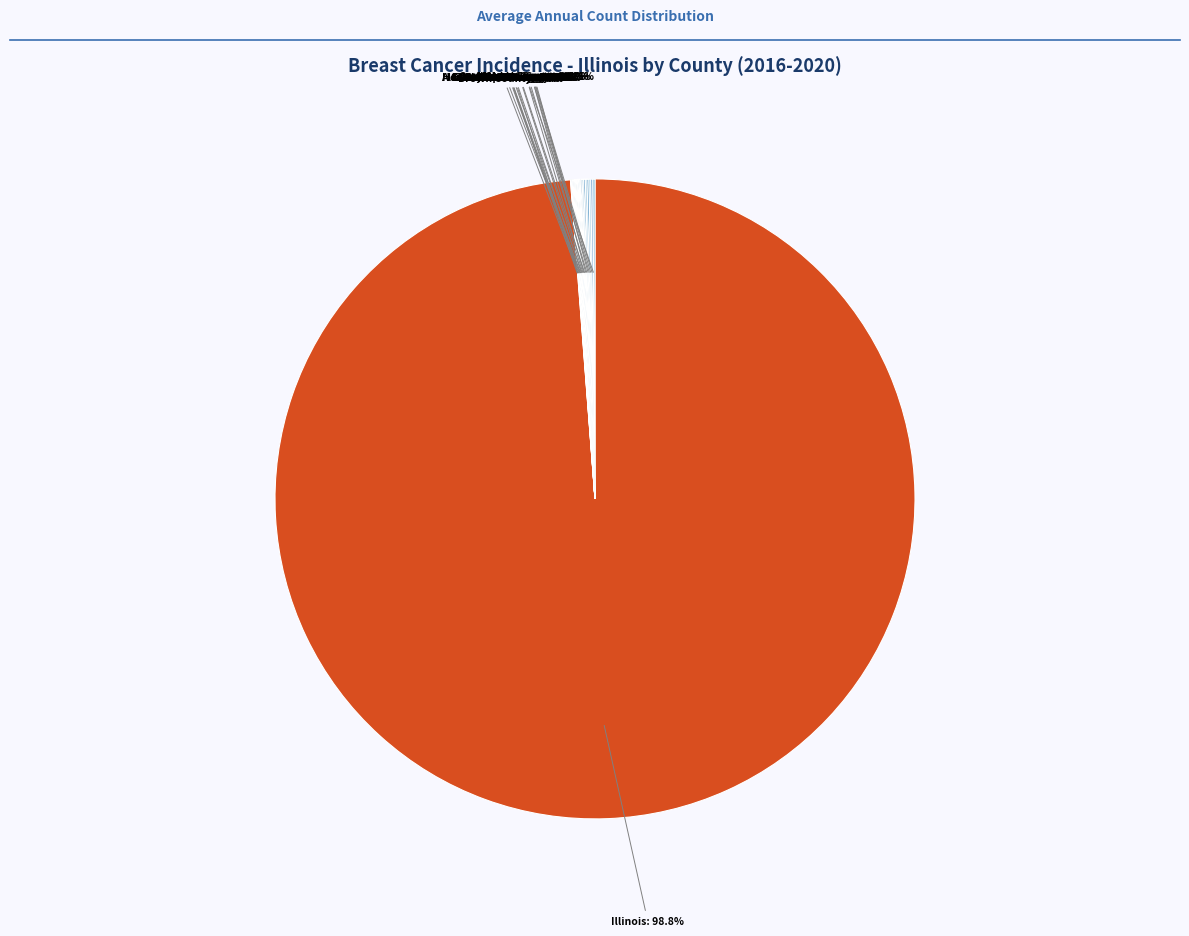

What is the largest slice in the pie chart?

Illinois